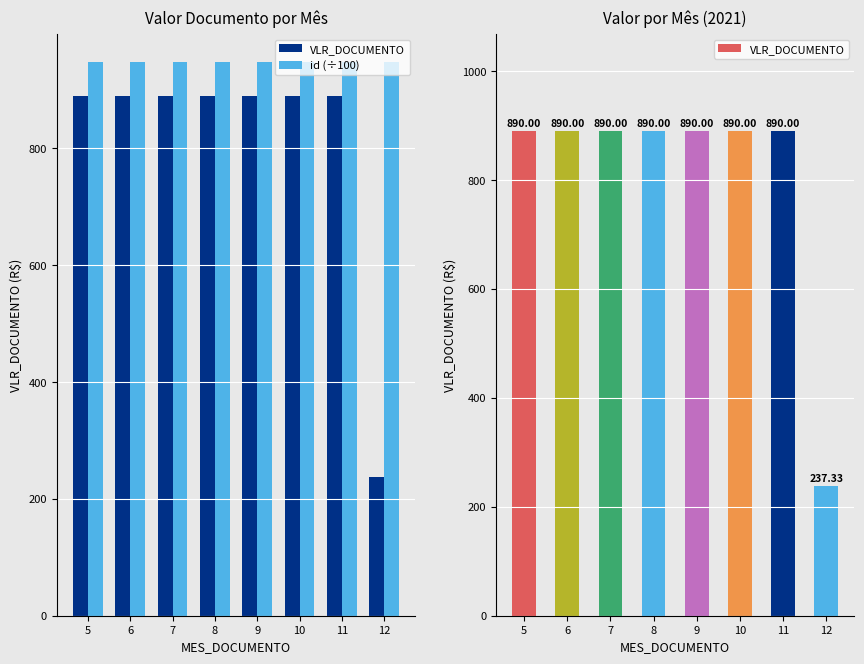

Is it true that id (÷100) equals 244.0 at 5?

False